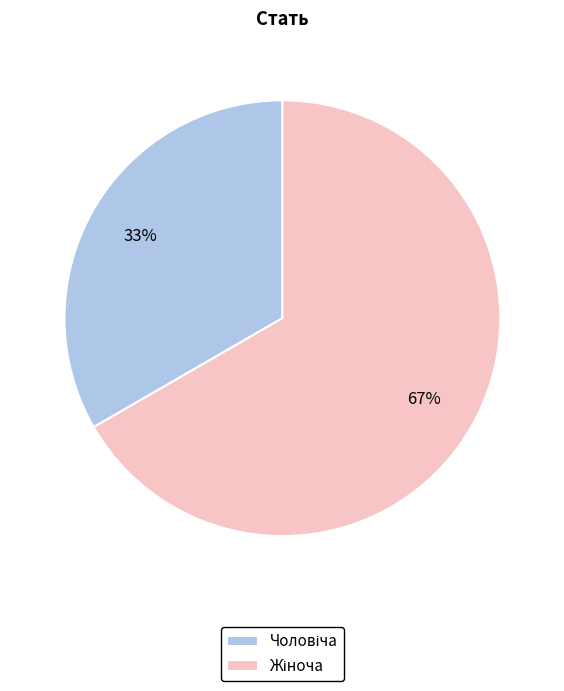

To the nearest percent, what is the average slice percentage?

50%